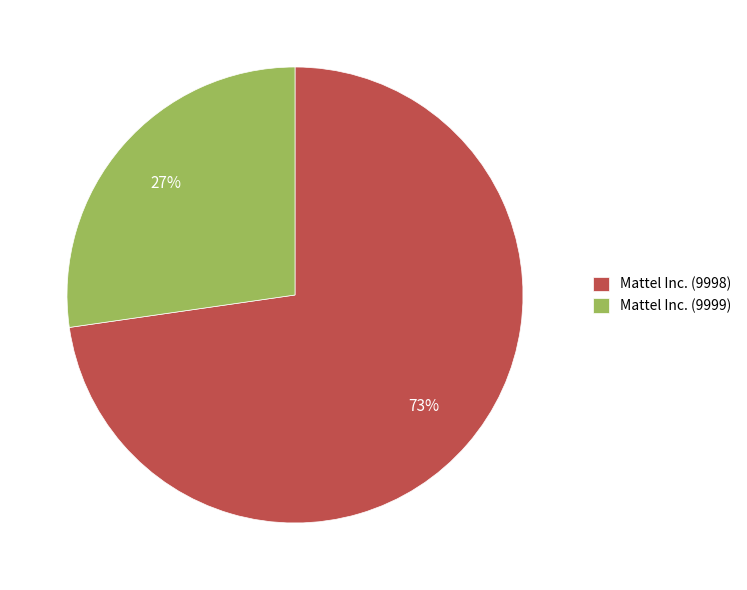

Is there a majority slice in this chart?

Yes